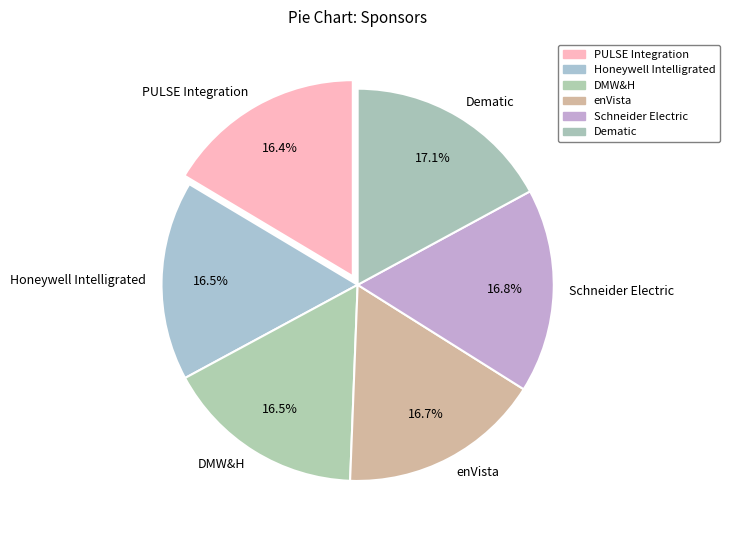

How many segments does this pie chart have?

6